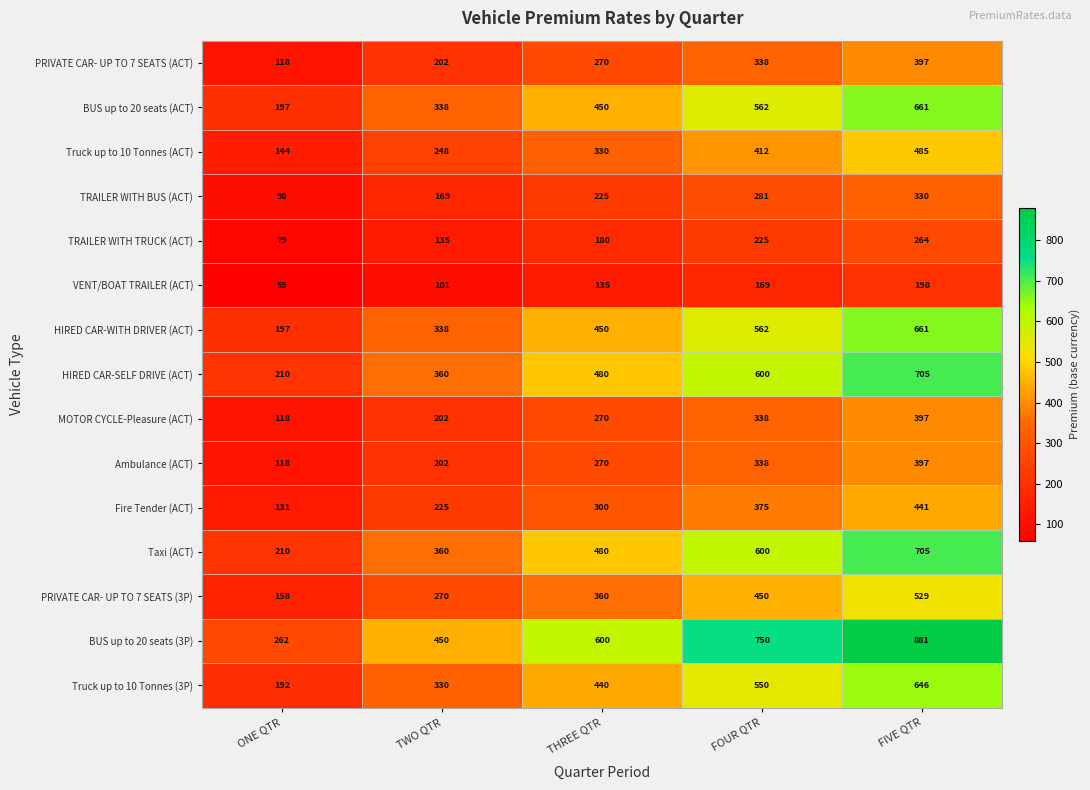

The Fire Tender (ACT) series shows 441 at FIVE QTR. True or false?

True